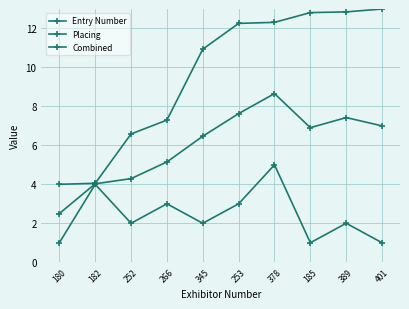

What is the average value of the Entry Number series?

9.6